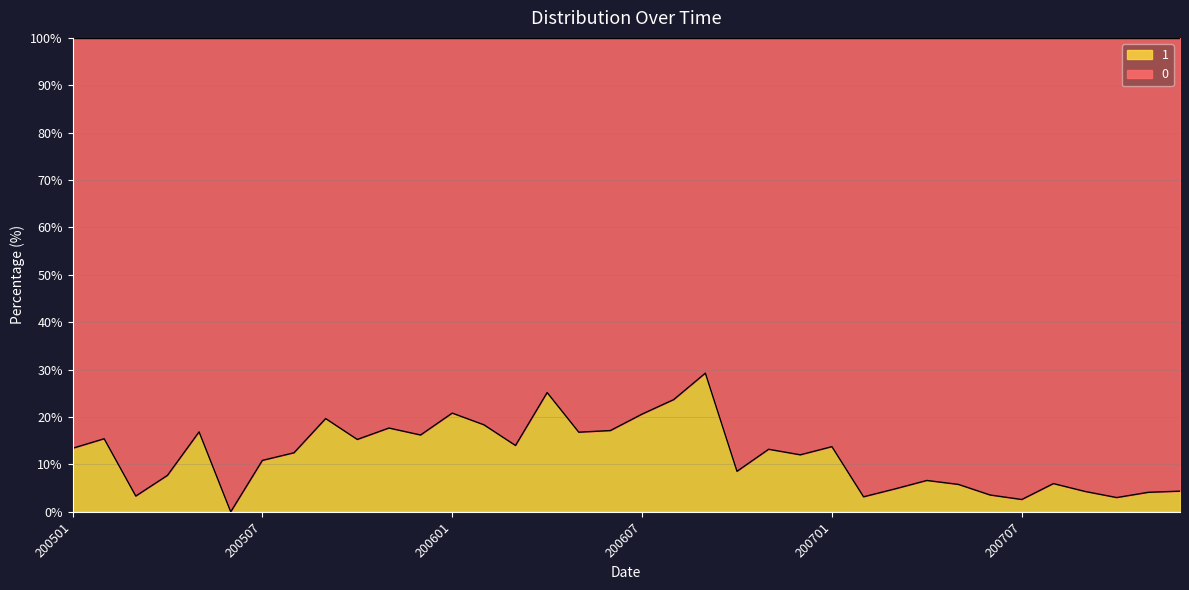

What is the difference between the maximum and minimum values?

29.3